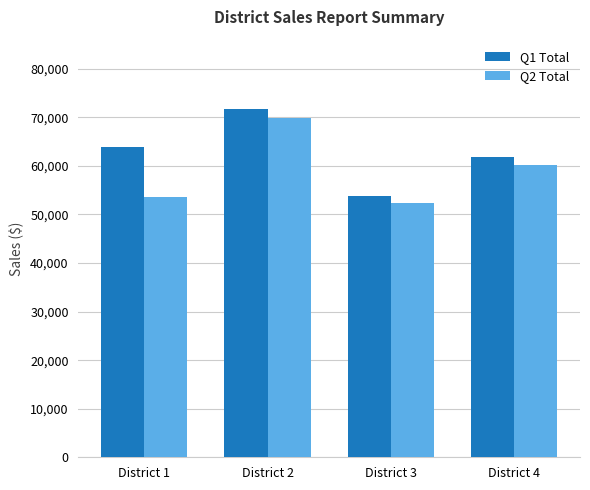

Where is Q1 Total nearest to the value 62713?

District 4